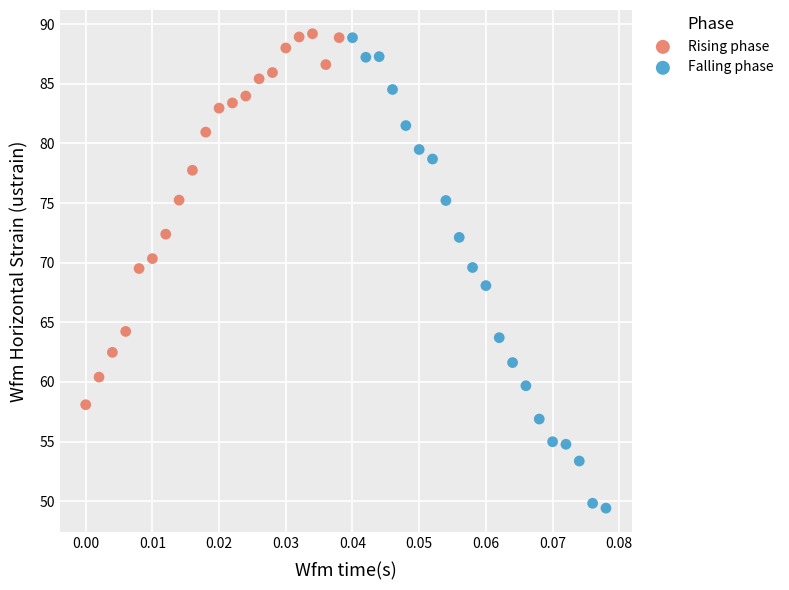

Which series contains the lowest Y value?

Falling phase